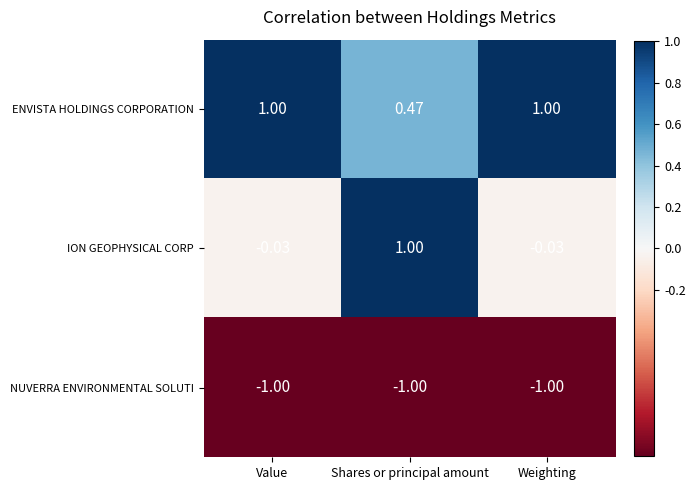

Where is NUVERRA ENVIRONMENTAL SOLUTI nearest to the value -1?

Value